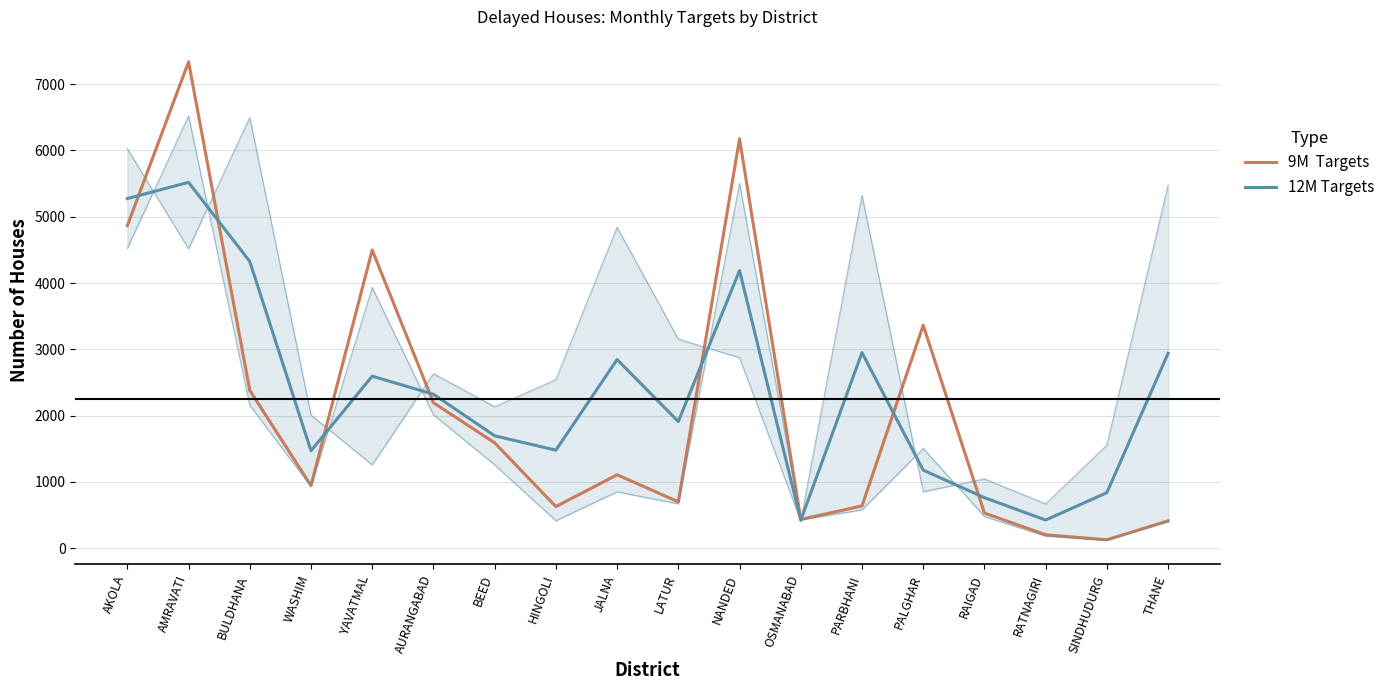

Count the number of data series in this chart.

2